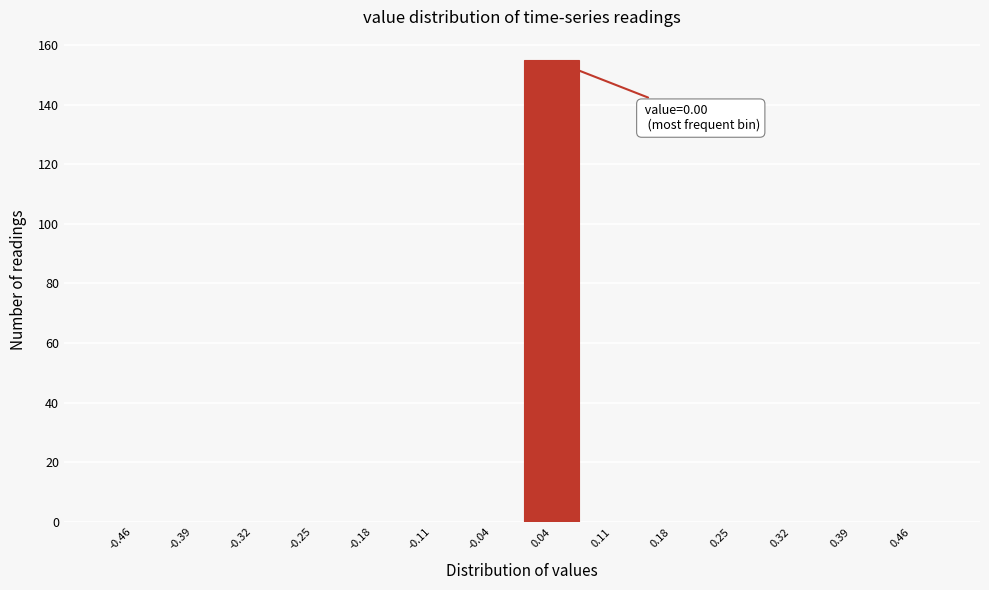

Over which range of the x-axis is the bar tallest?

0.00 to 0.07